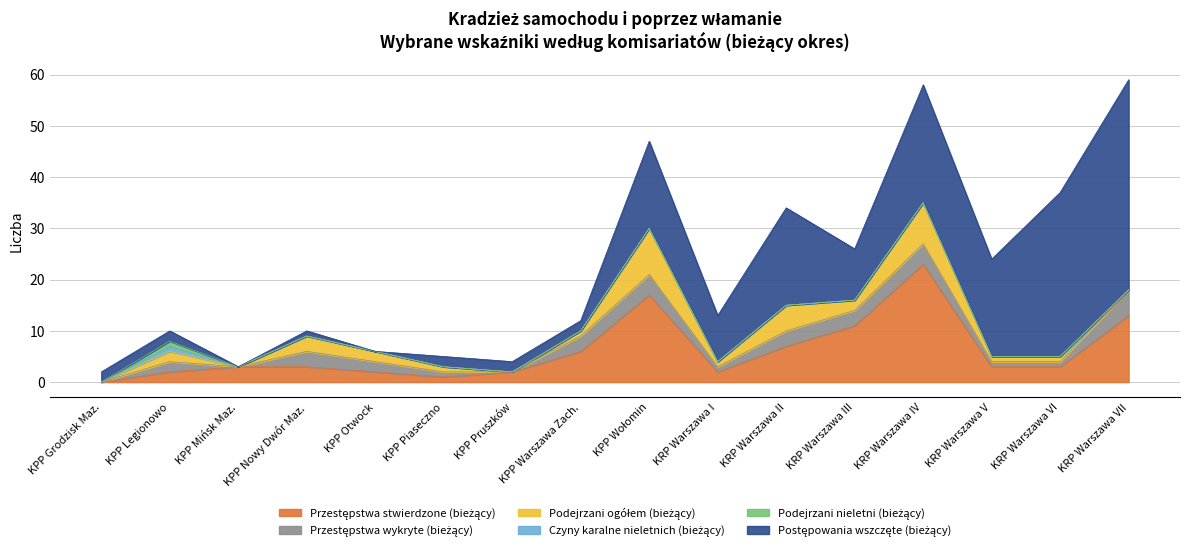

How many interior local peaks does the Podejrzani ogółem (bieżący) series have?

5